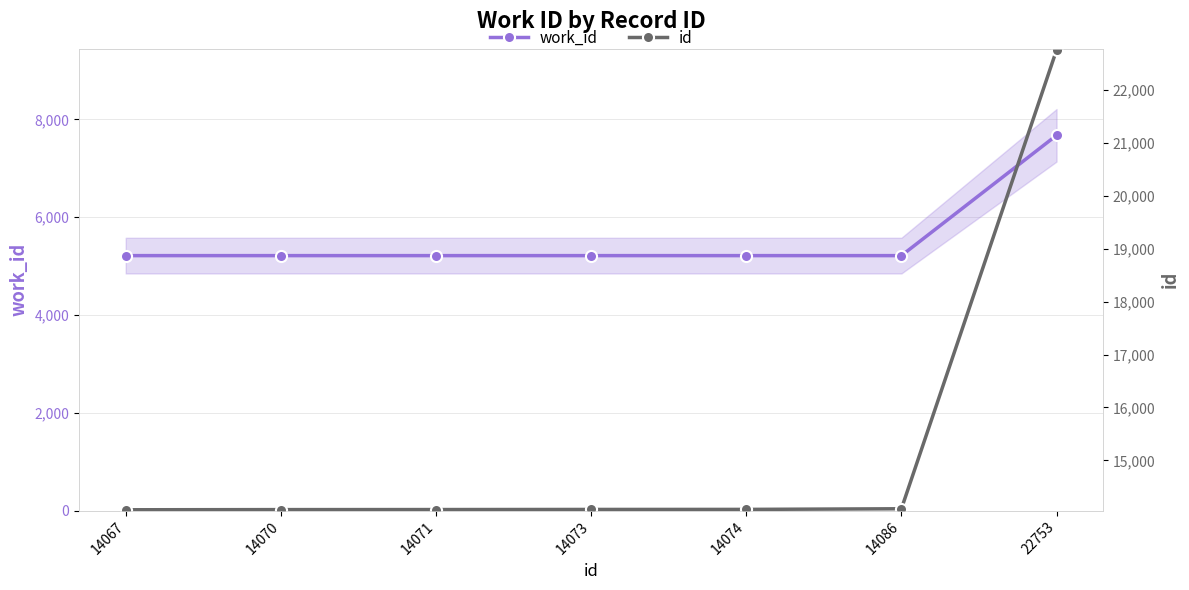

How many data points in id are above 14073?

3